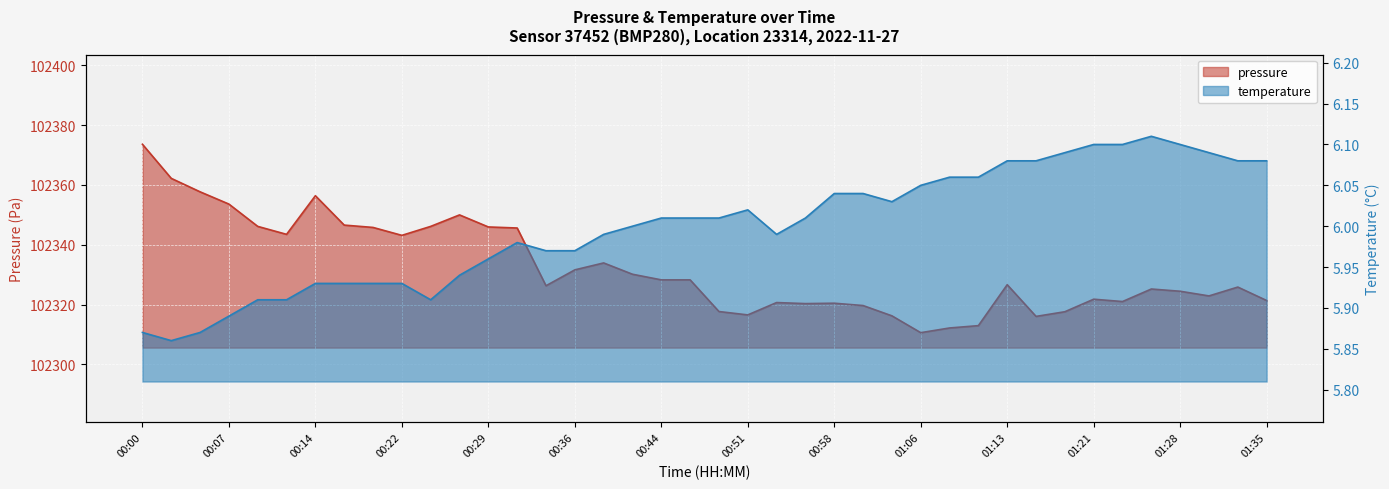

The pressure series shows 102346.6 at 00:17. True or false?

True